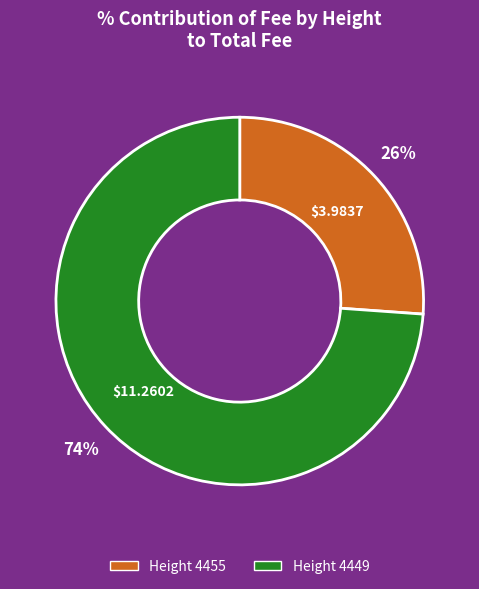

How many slices are in this pie chart?

2